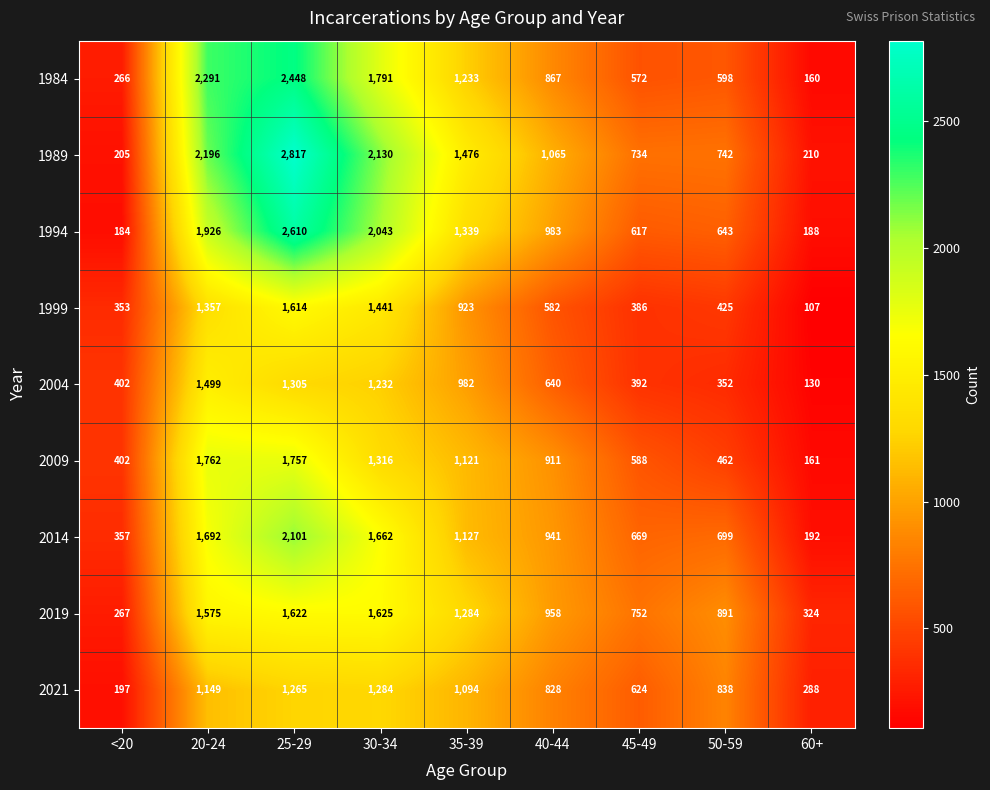

List the series in order of their peak value, highest first.

1989, 1994, 1984, 2014, 2009, 2019, 1999, 2004, 2021